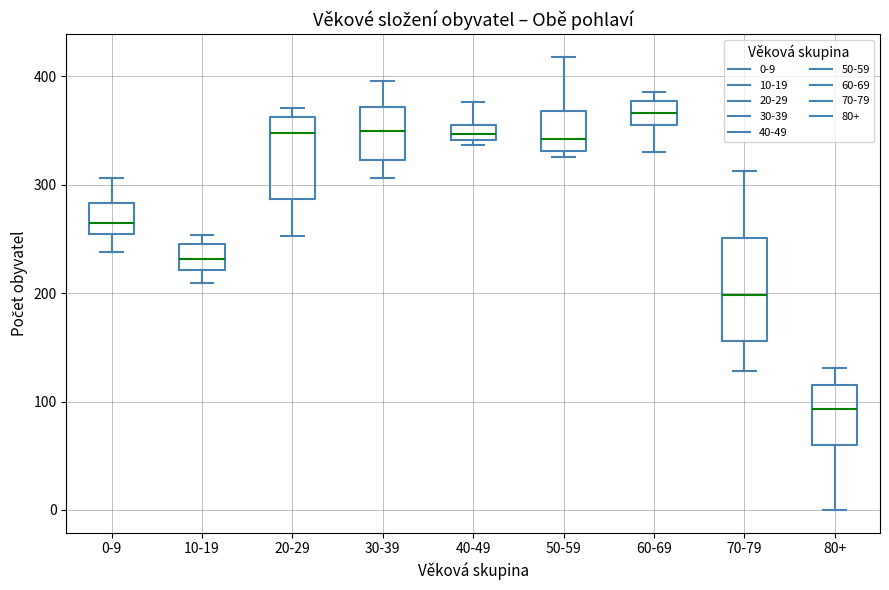

Comparing the boxes themselves (not the whiskers), which one is the tallest?

70-79